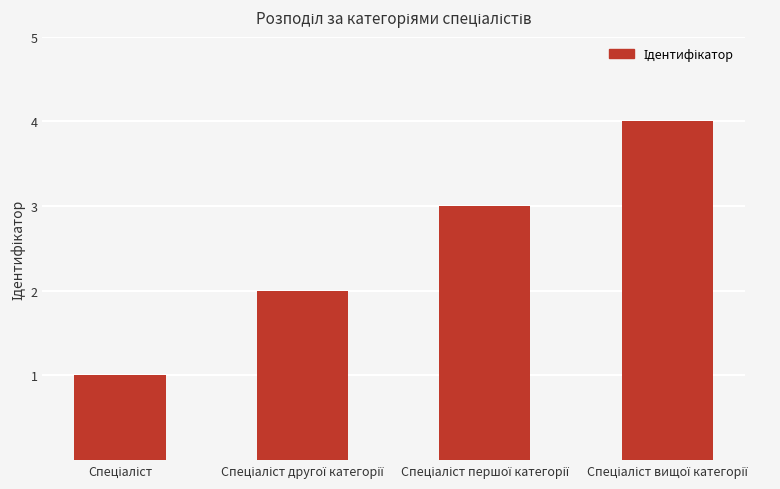

What is the greatest value displayed?

4